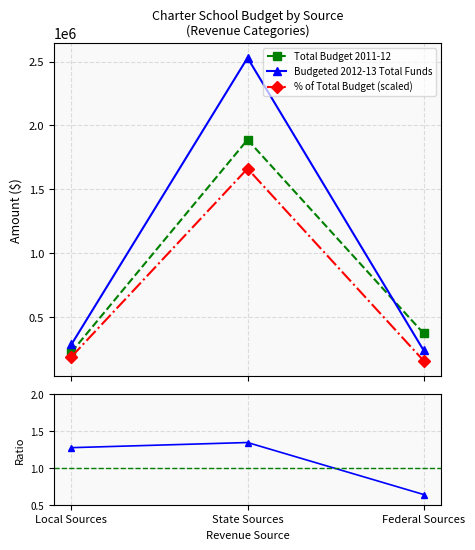

Reading right to left, what are all the values shown in this chart?

Total Budget 2011-12: Federal Sources=368680.0	State Sources=1887101.0	Local Sources=221854.0
Budgeted 2012-13 Total Funds: Federal Sources=235137.0	State Sources=2528930.0	Local Sources=281893.0
% of Total Budget (scaled): Federal Sources=154392.7	State Sources=1660514.3	Local Sources=185093.0
Ratio 2012-13 / 2011-12: Federal Sources=0.6	State Sources=1.3	Local Sources=1.3